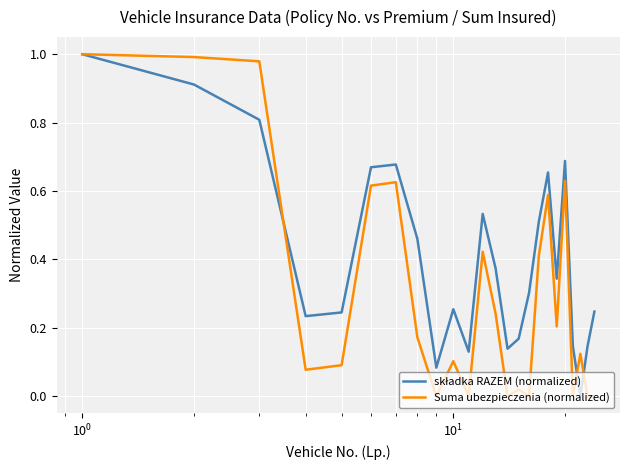

Does the chart have visible grid lines?

Yes